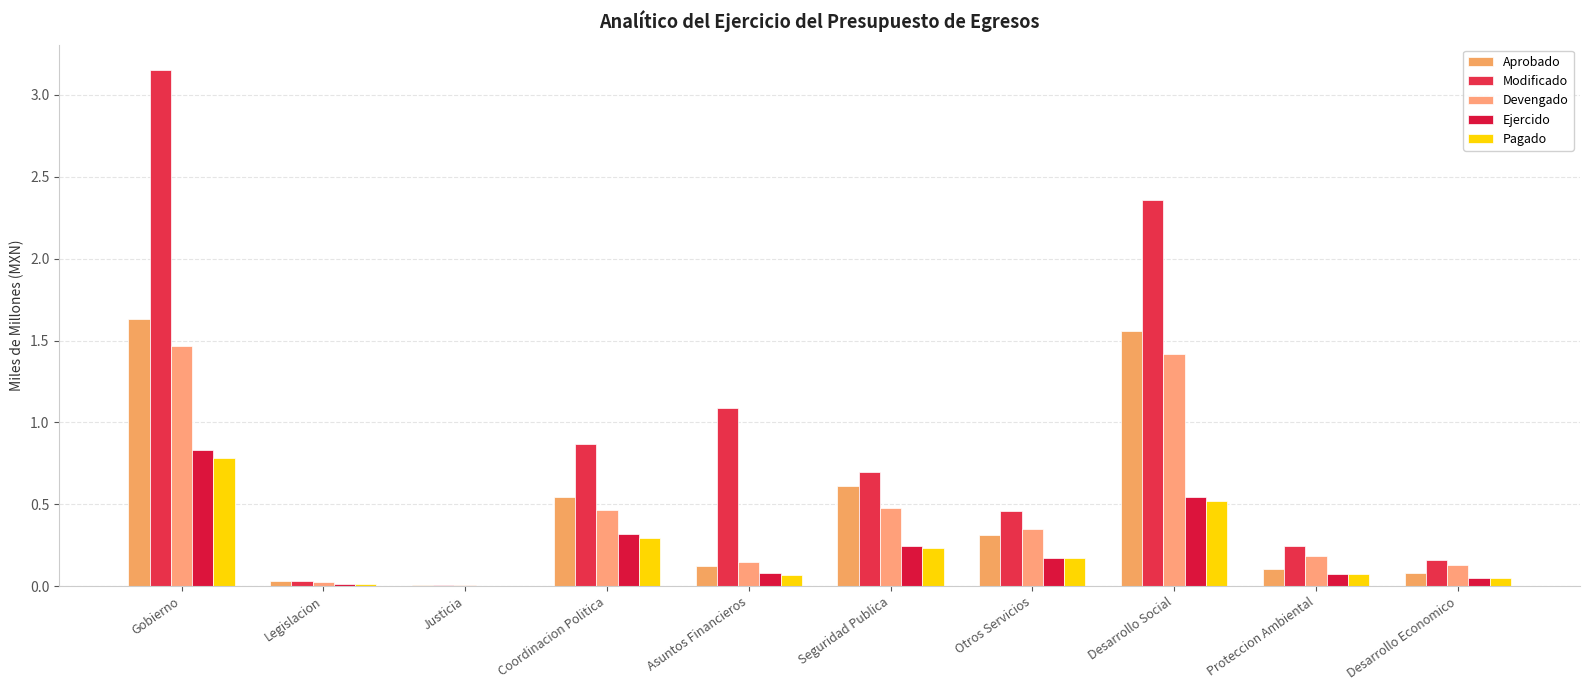

What is the spread (max minus min) of values at Coordinacion Politica?

0.6